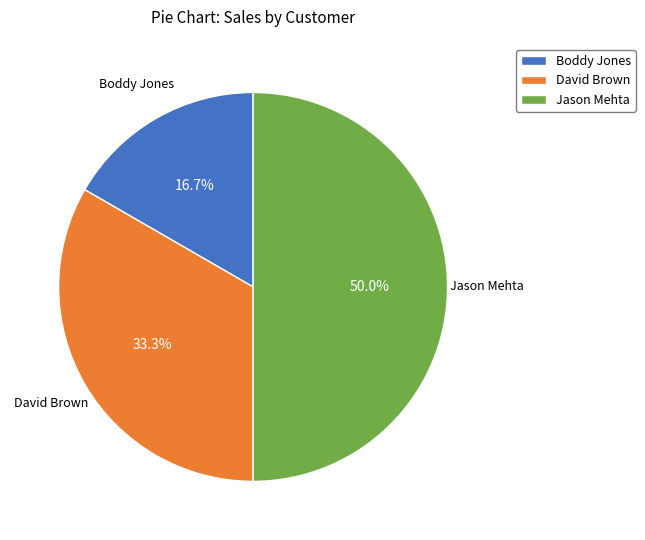

The David Brown slice represents 21% of the pie. True or false?

False